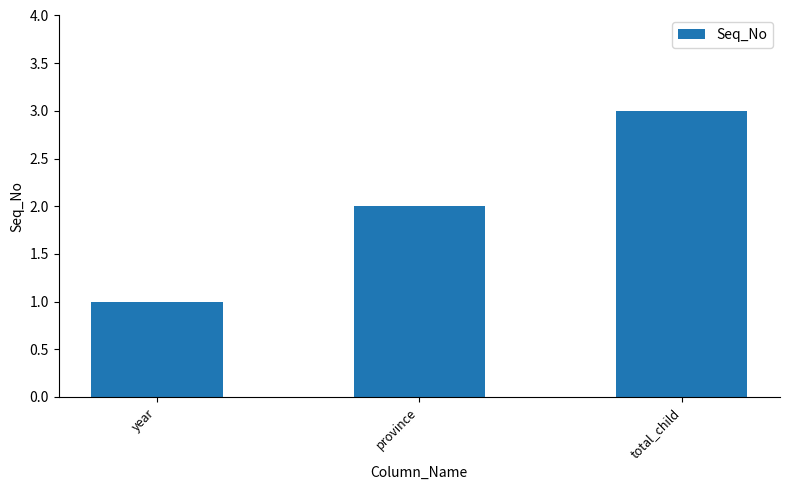

What is the change in value from year to province?

+1